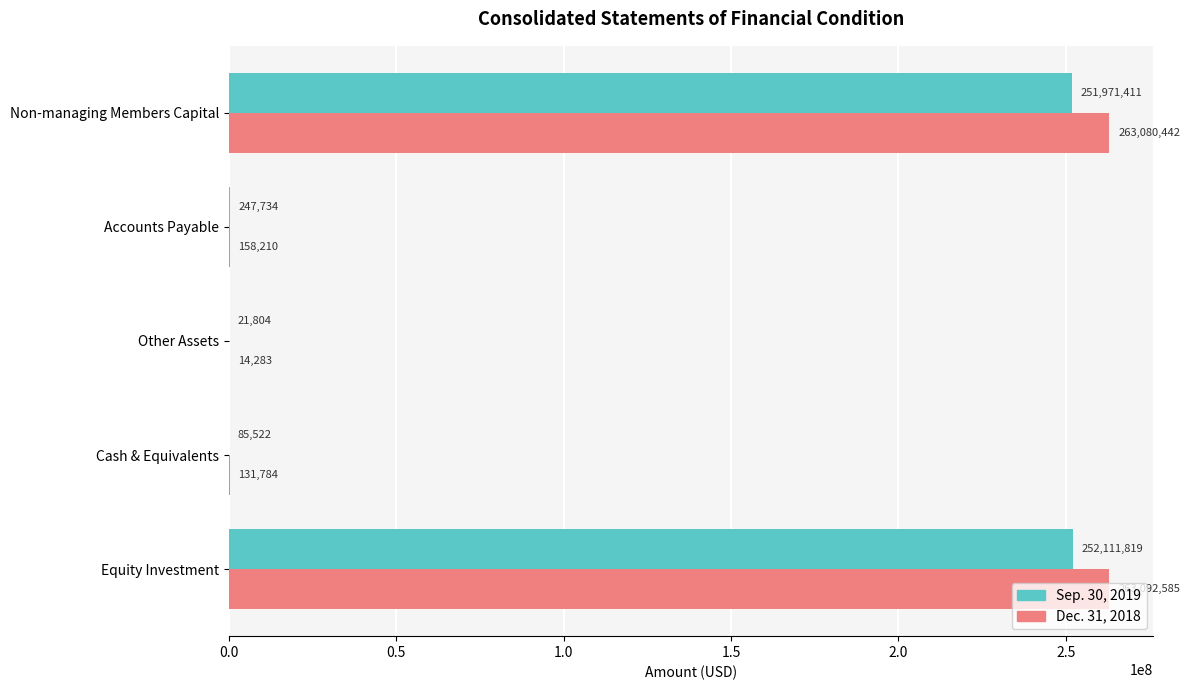

What is the sum of all Sep. 30, 2019 values?

504438290